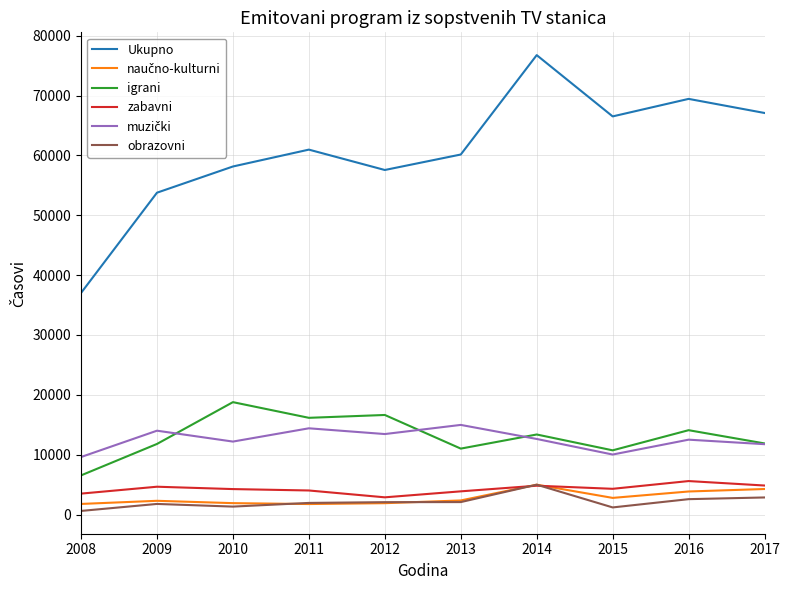

True or false: obrazovni and Ukupno intersect in this chart.

False